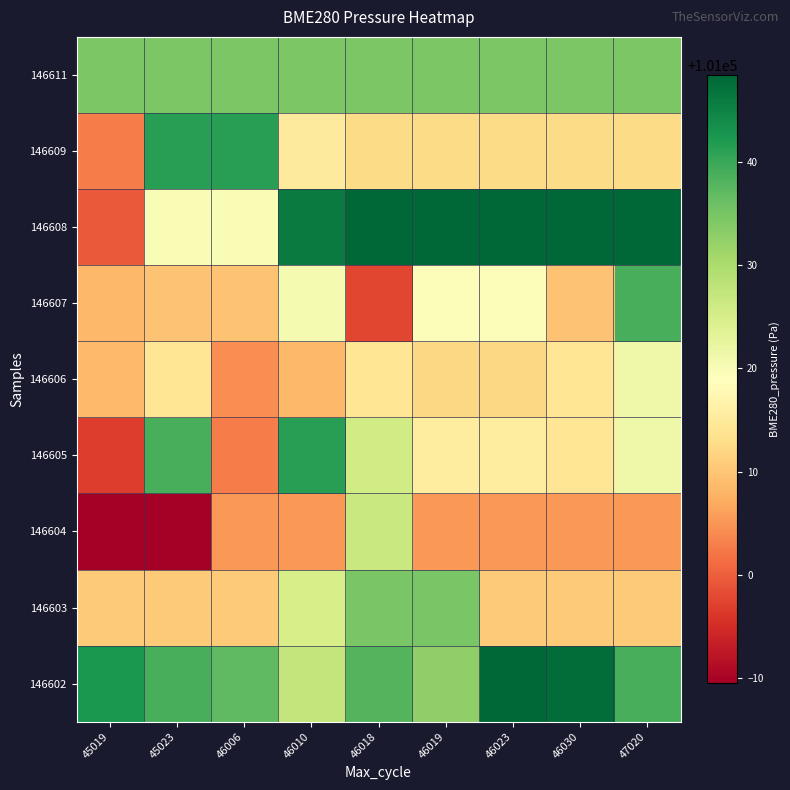

Which has a higher value, 47020 or 45023?

45023